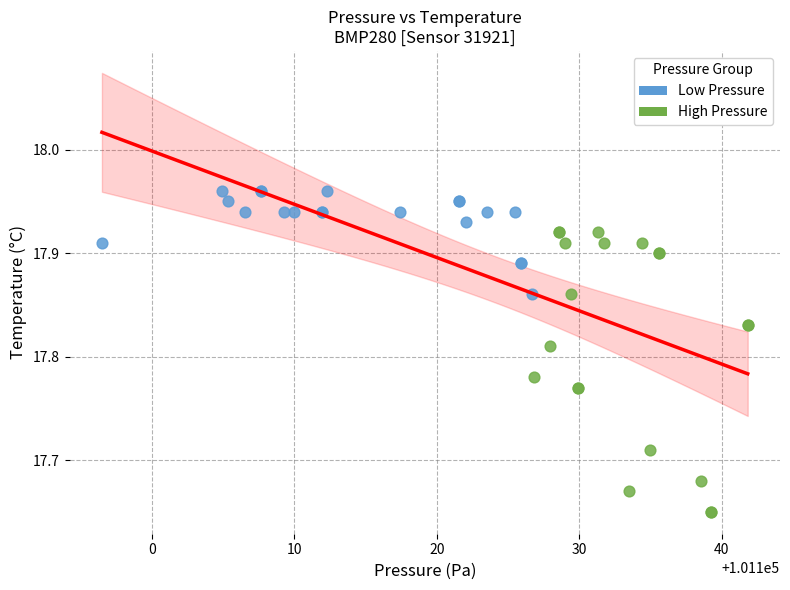

Which series contains the lowest Y value?

High Pressure